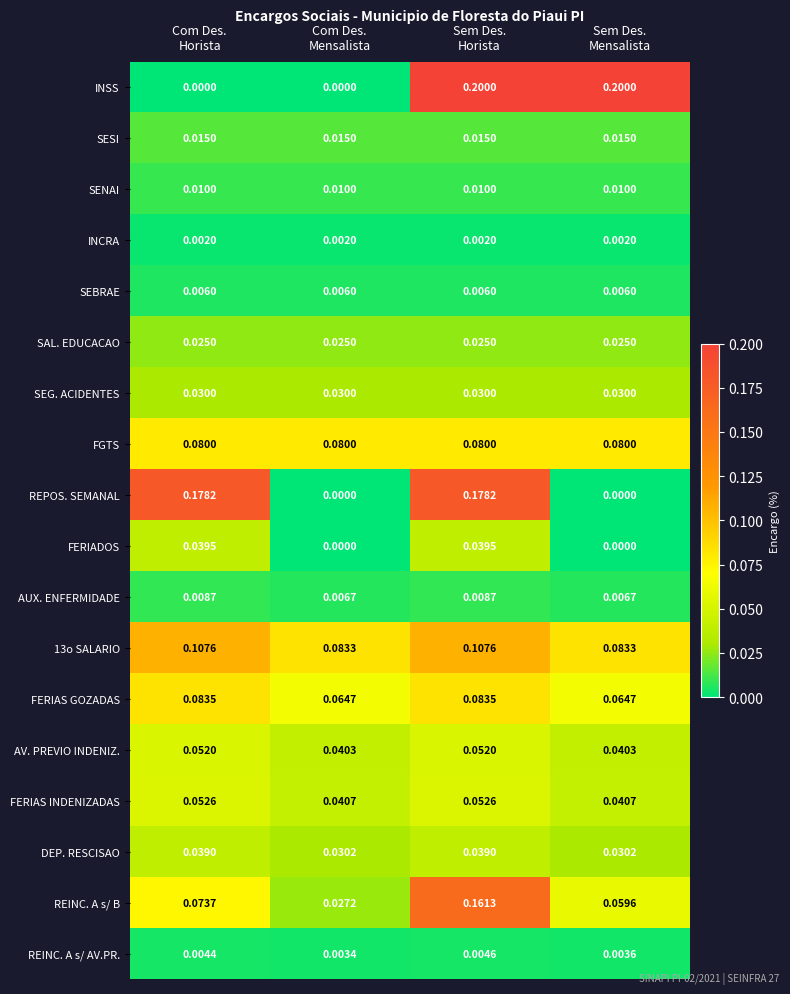

Which series has the widest spread of values?

INSS